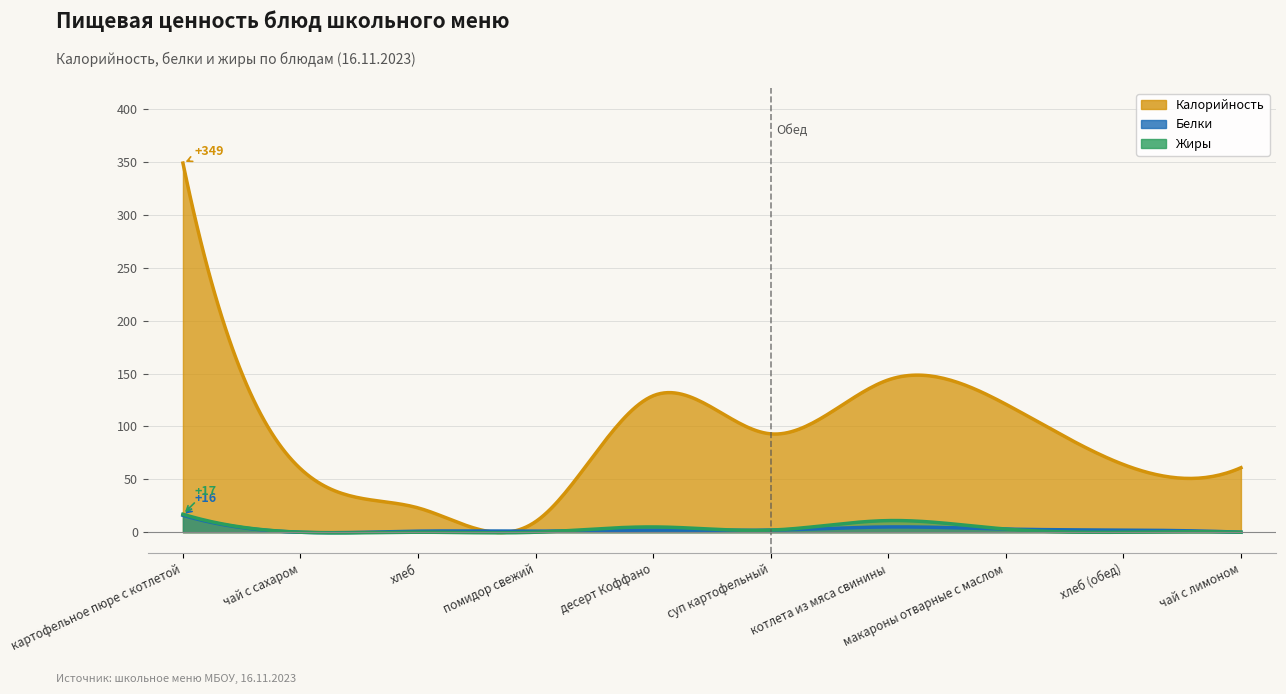

Between помидор свежий and хлеб (обед), which is larger?

хлеб (обед)